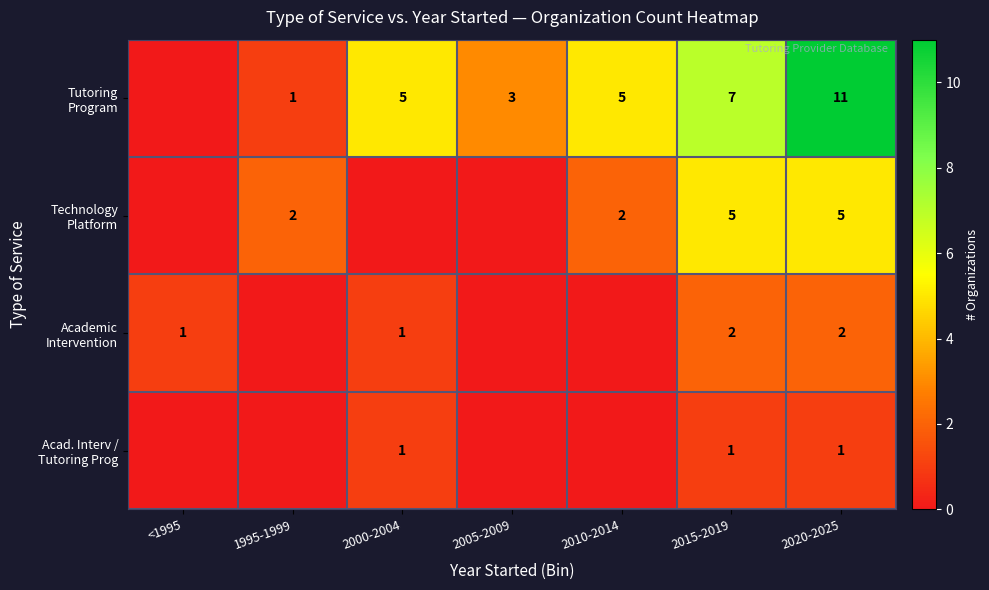

What is the total value across all series at 2015-2019?

15